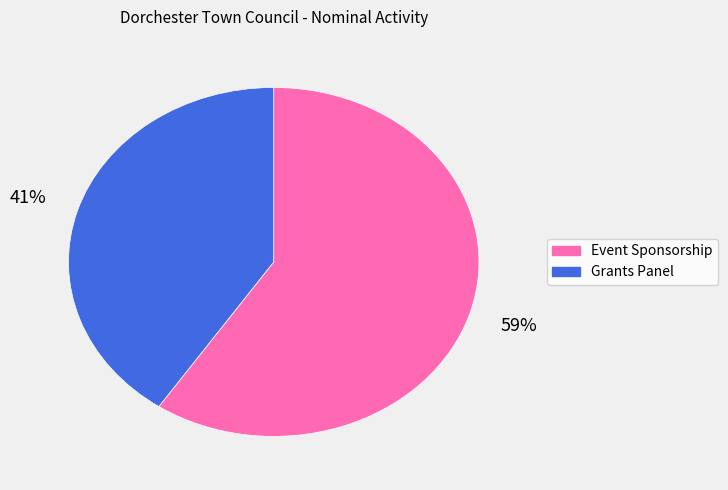

Do Grants Panel and Event Sponsorship together represent more than half of the pie?

Yes